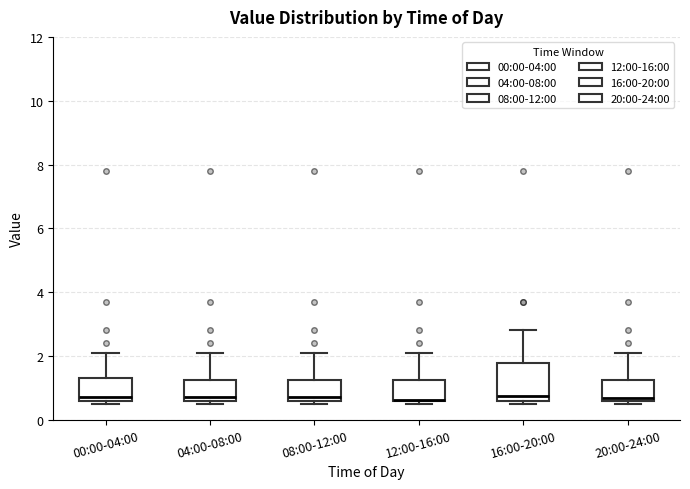

Reading left to right, read every box against the y-axis: the position of its median line, the range the box covers, and the ends of its whiskers. The values are not printed on the chart, so give them approximately, as read against the axis.

00:00-04:00: median 0.8, box 0.6 to 1.2, whiskers 0.6 (just below the box's lower edge) to 2.2
04:00-08:00: median 0.8, box 0.6 to 1.2, whiskers 0.6 (just below the box's lower edge) to 2.2
08:00-12:00: median 0.8, box 0.6 to 1.2, whiskers 0.6 (just below the box's lower edge) to 2.2
12:00-16:00: median 0.6 (drawn on the box's lower edge), box 0.6 to 1.2, whiskers 0.6 (just below the box's lower edge) to 2.2
16:00-20:00: median 0.8, box 0.6 to 1.8, whiskers 0.6 (just below the box's lower edge) to 2.8
20:00-24:00: median 0.6 (just above the box's lower edge), box 0.6 to 1.2, whiskers 0.6 (just below the box's lower edge) to 2.2